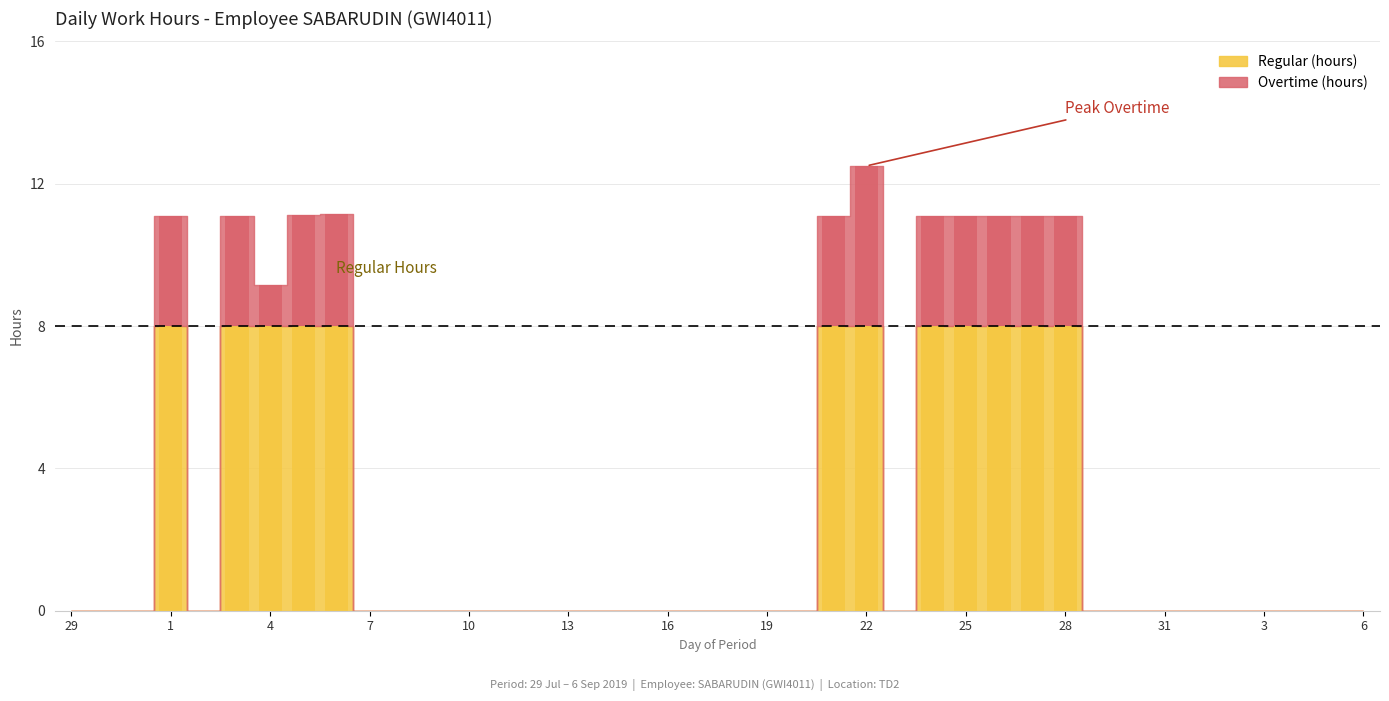

At which label is the value closest to 4?

29